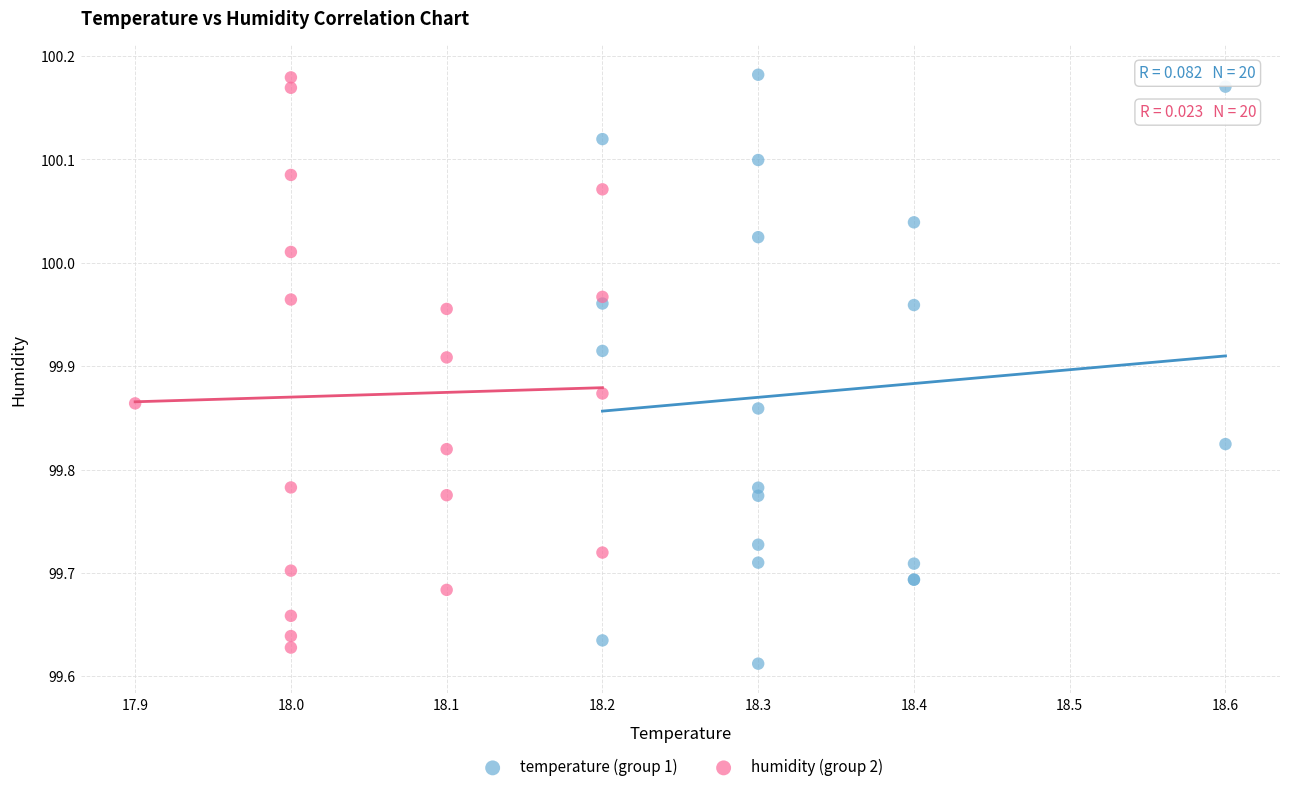

Which series reaches the minimum Y coordinate?

temperature (group 1)